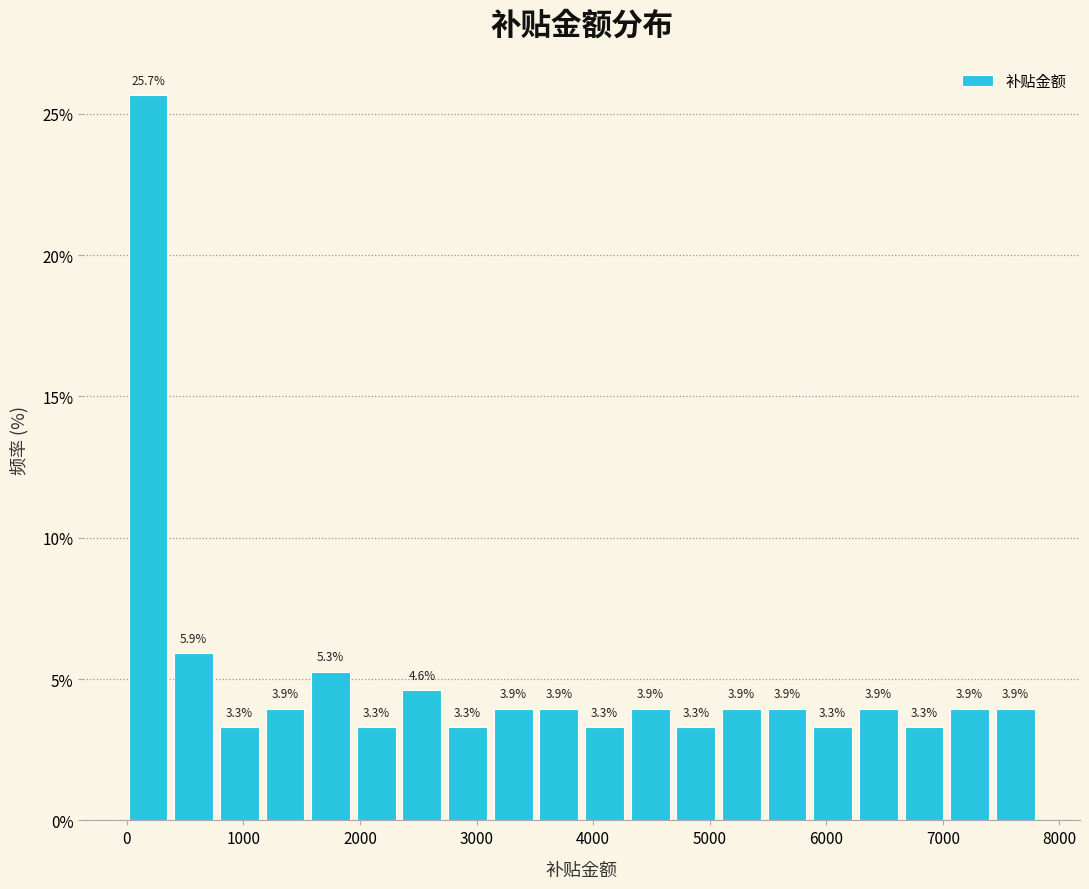

Read against the x-axis, roughly where is the centre of the tallest bar?

200